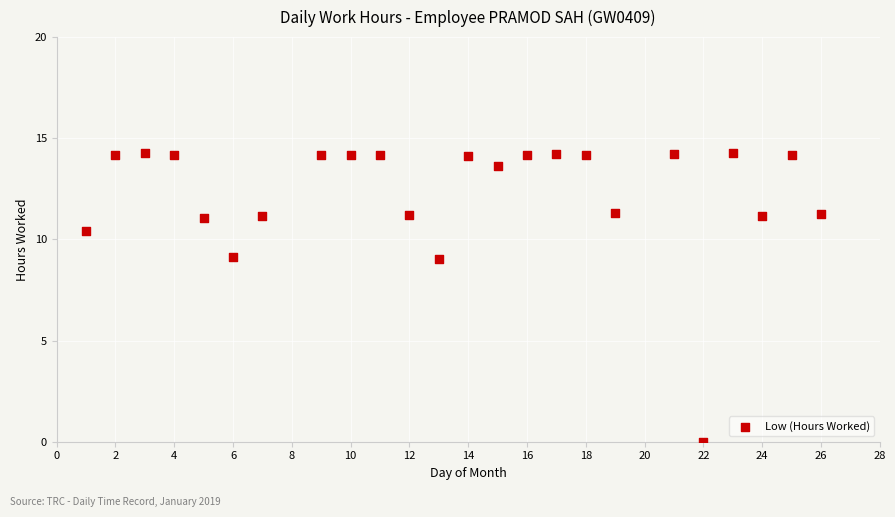

What is the range of X values (max minus min)?

25.0